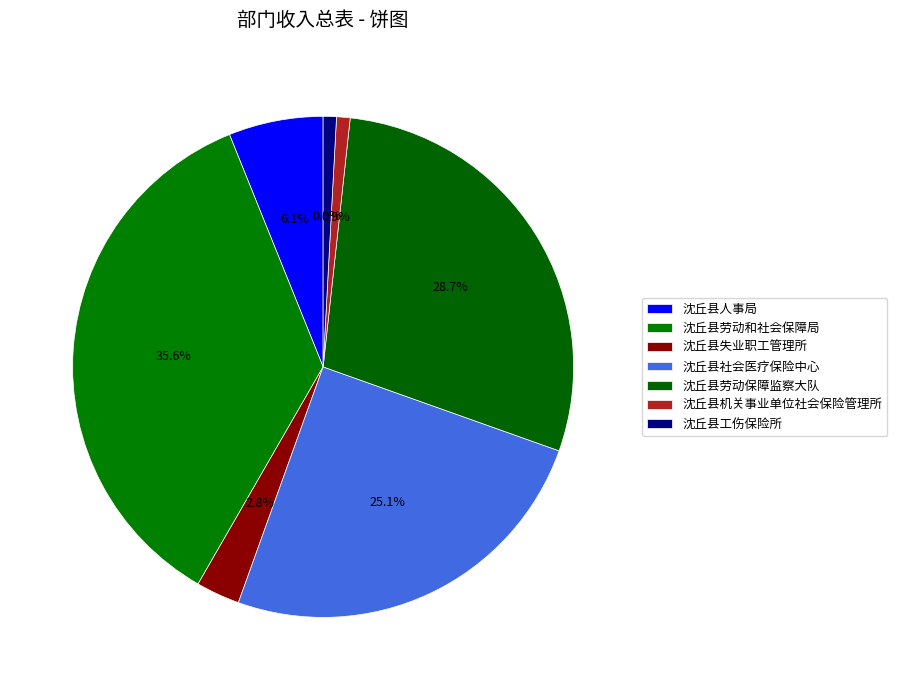

To the nearest percent, what is the difference between the 沈丘县人事局 and 沈丘县机关事业单位社会保险管理所 slice percentages?

5%